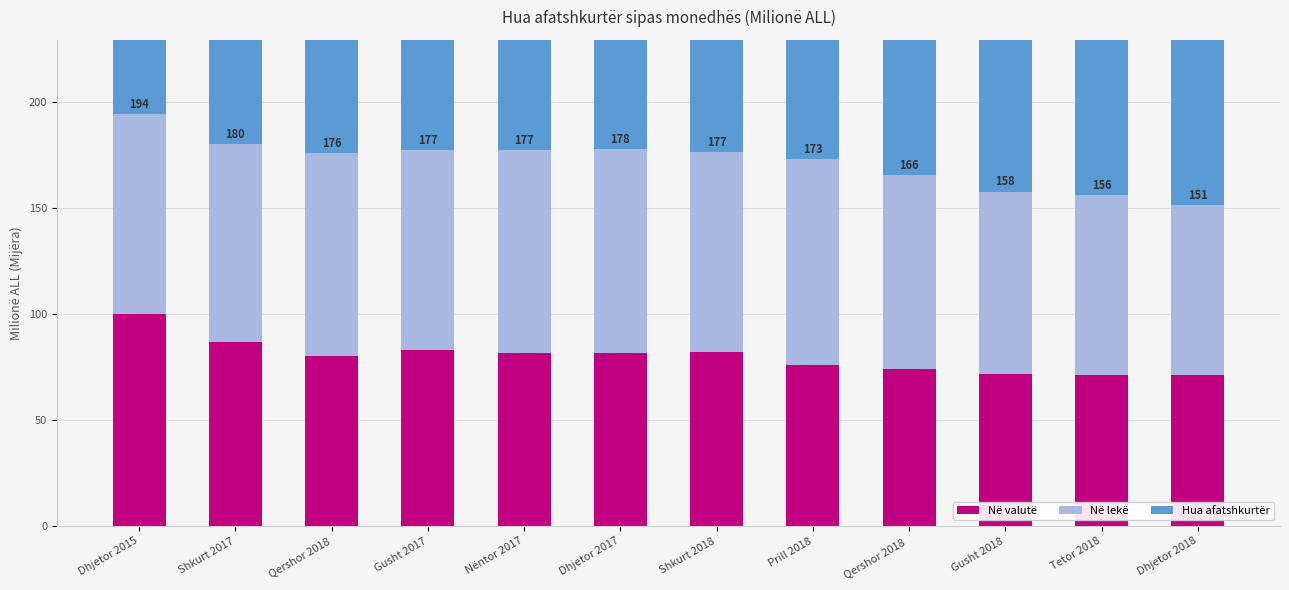

What is the label of the 3rd bar from the right?

Gusht 2018